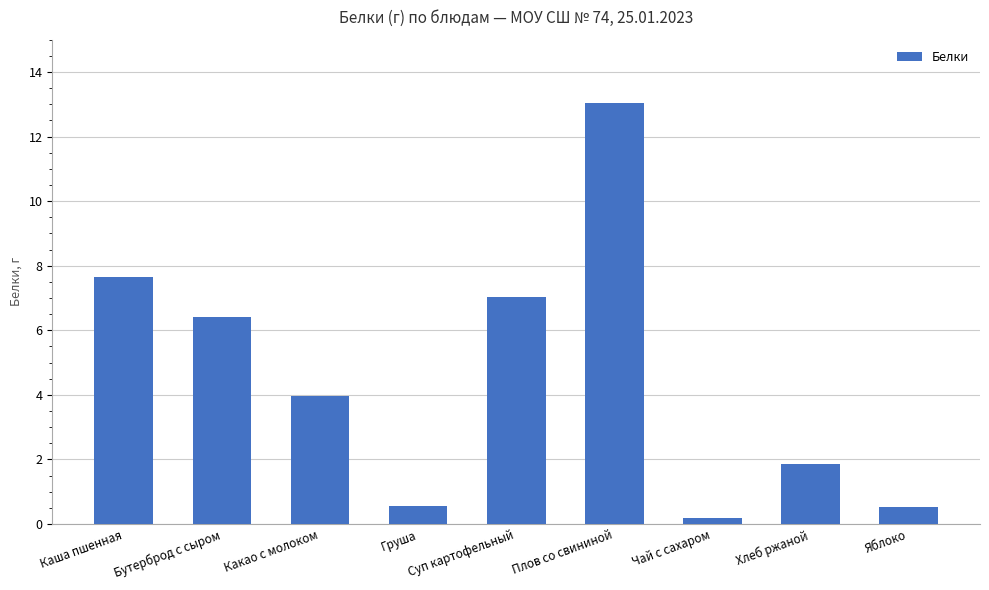

What is the change in value from Хлеб ржаной to Яблоко?

-1.3